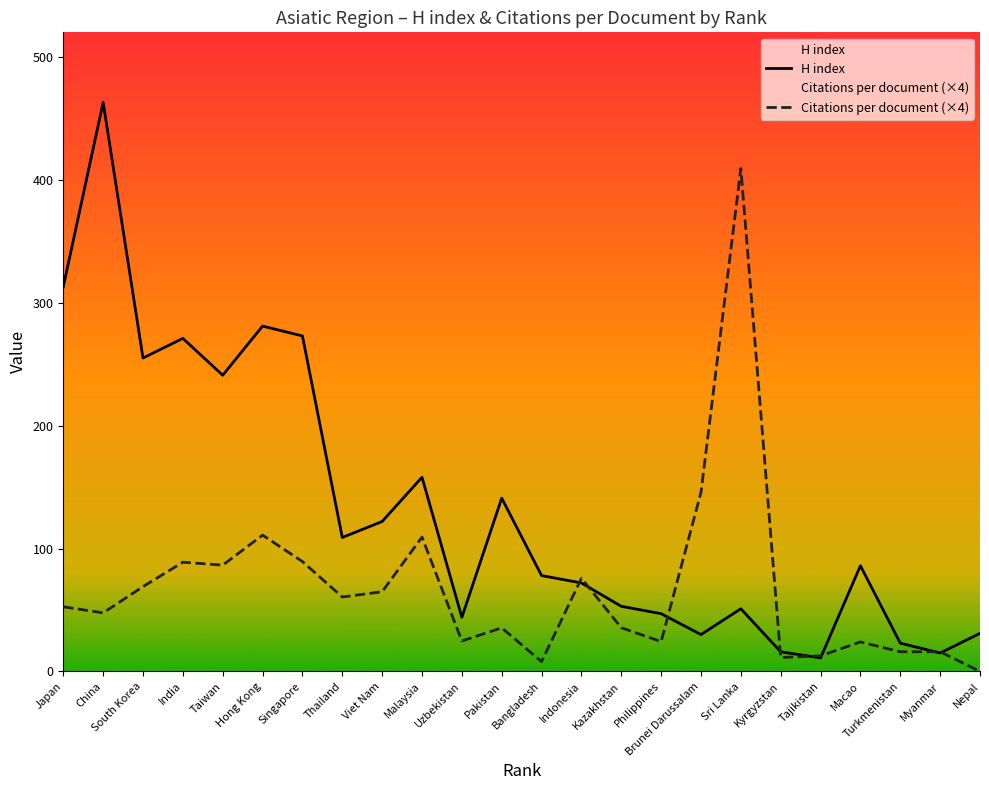

Reading left to right, list all the values displayed in this chart.

H index: 313.0	463.0	255.0	271.0	241.0	281.0	273.0	109.0	122.0	158.0	44.0	141.0	78.0	72.0	53.0	47.0	30.0	51.0	16.0	11.0	86.0	23.0	15.0	31.0
Citations per document (×4): 52.6	47.7	69.0	88.9	86.5	110.9	89.4	60.6	64.8	109.3	24.8	35.5	8.0	75.8	35.6	24.3	145.8	409.2	11.3	12.7	24.0	16.0	16.0	0.0